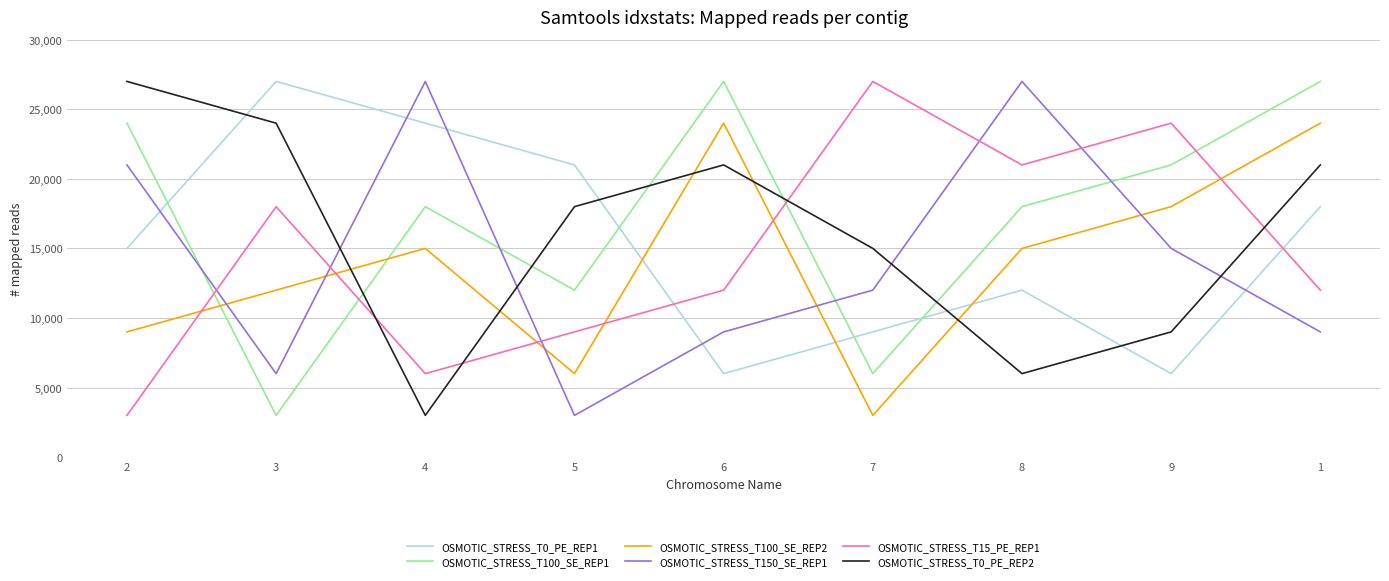

What is the difference between the highest and lowest values at 9?

18000